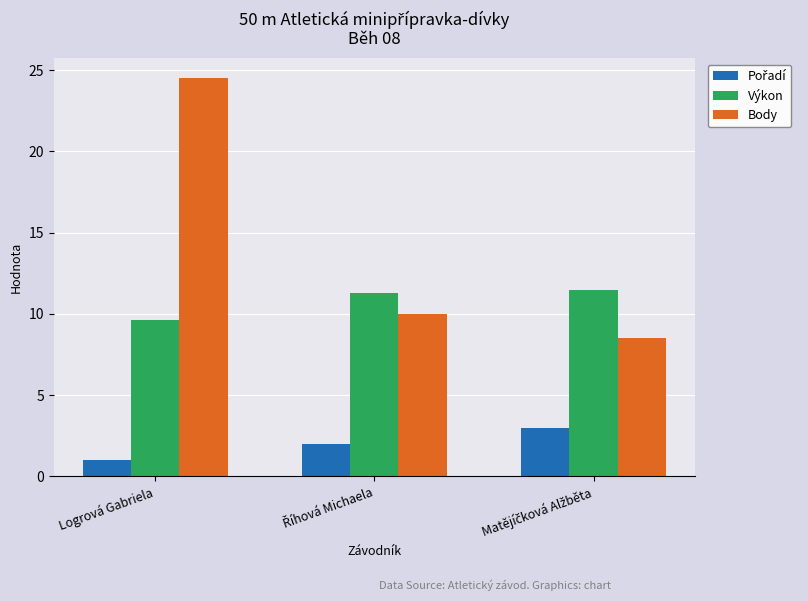

How many data points in Výkon are less than 11?

1